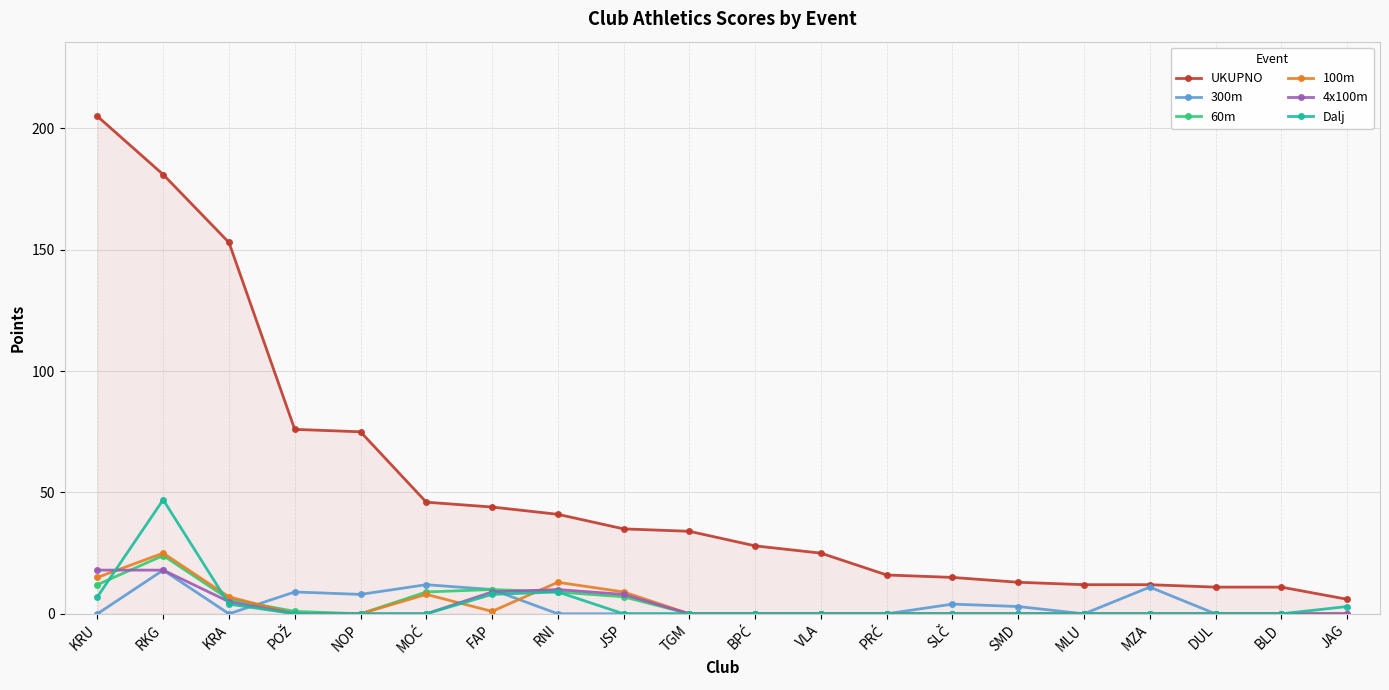

Is it true that Dalj equals 15 at TGM?

False